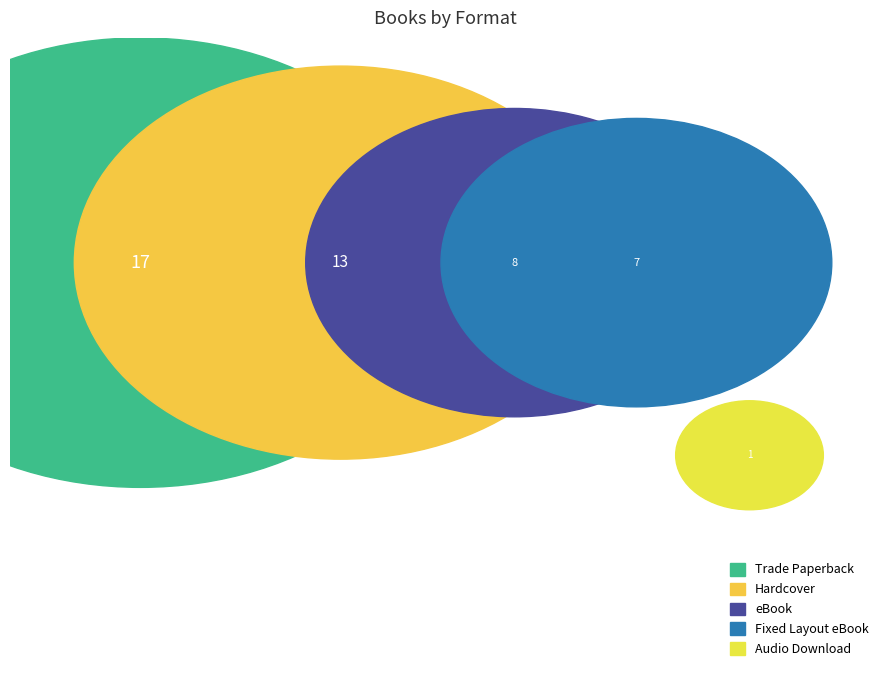

Which category has the smallest portion of the pie?

Audio Download